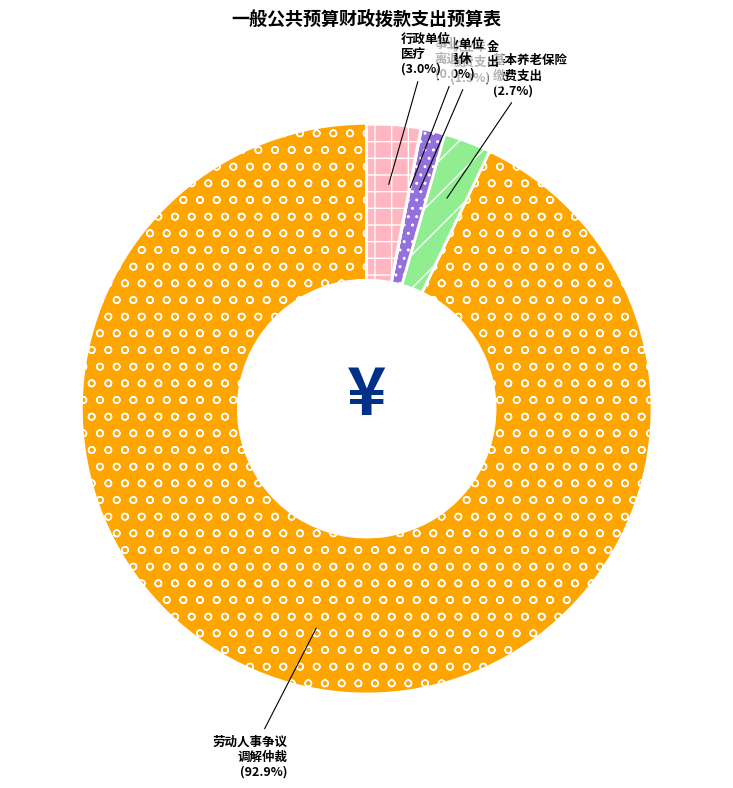

Is there any slice that represents more than half of the pie?

Yes